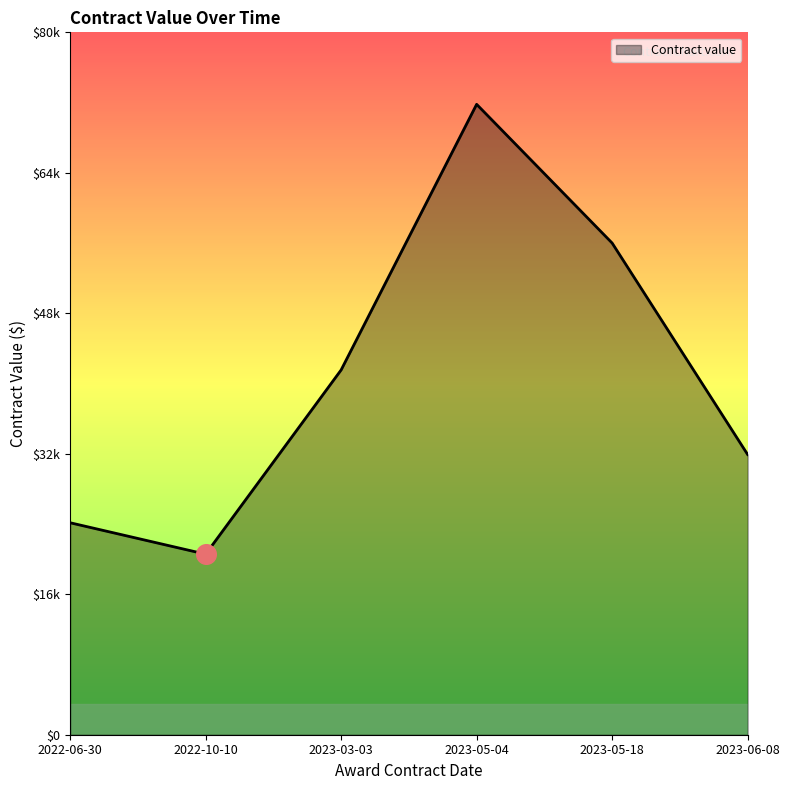

Does the chart have visible grid lines?

No